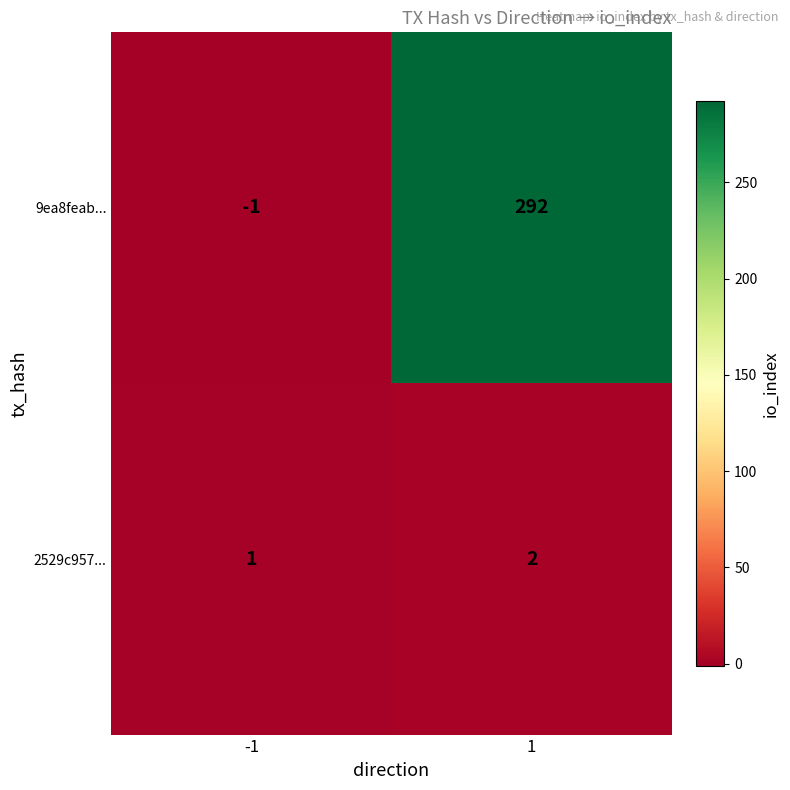

What is the spread (max minus min) of values at 1?

290